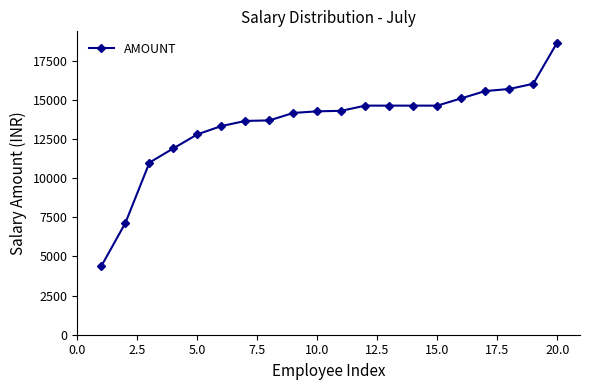

What is the value of the 7th point from the left?

13652